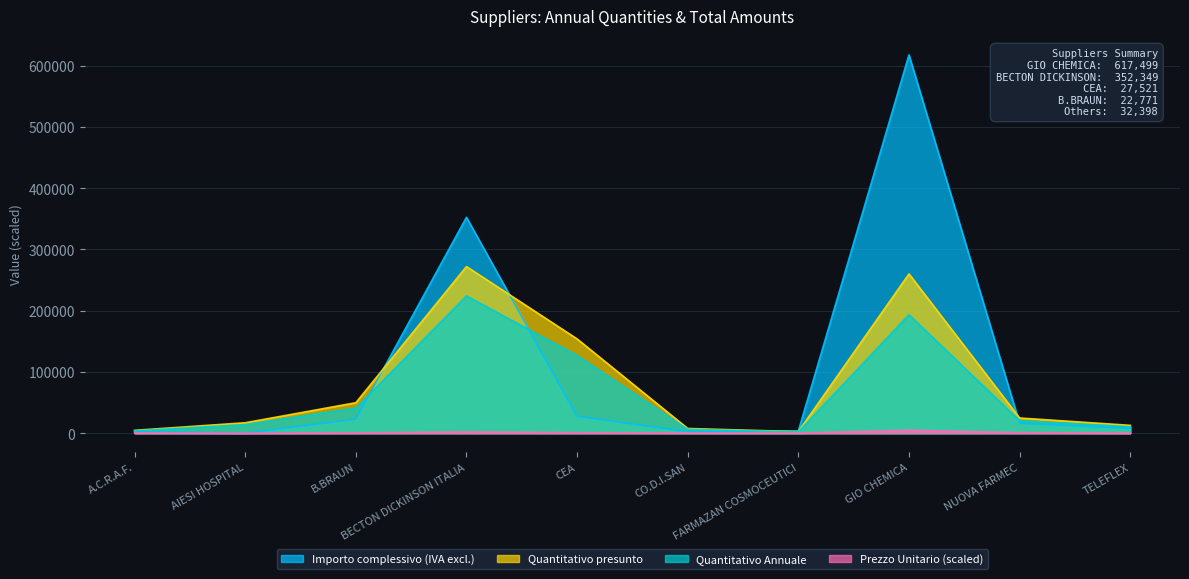

Which series changed the most between A.C.R.A.F. and B.BRAUN?

Quantitativo presunto